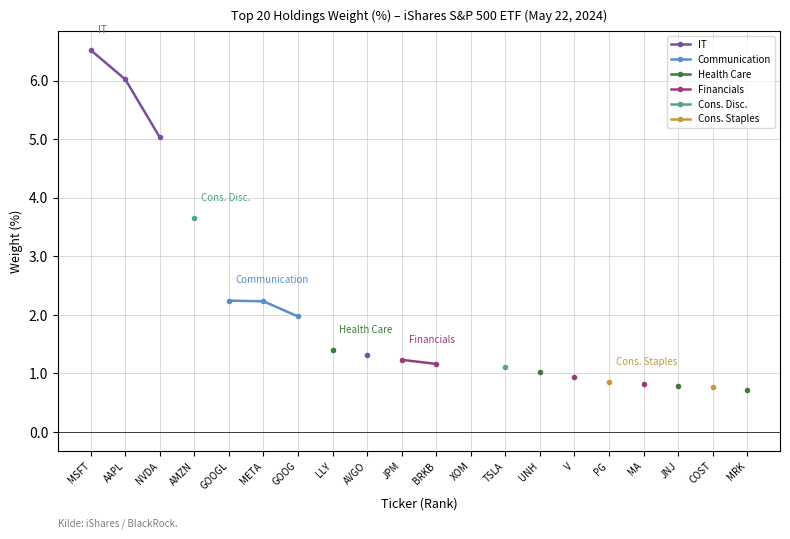

The Health Care series shows 2.2 at LLY. True or false?

False